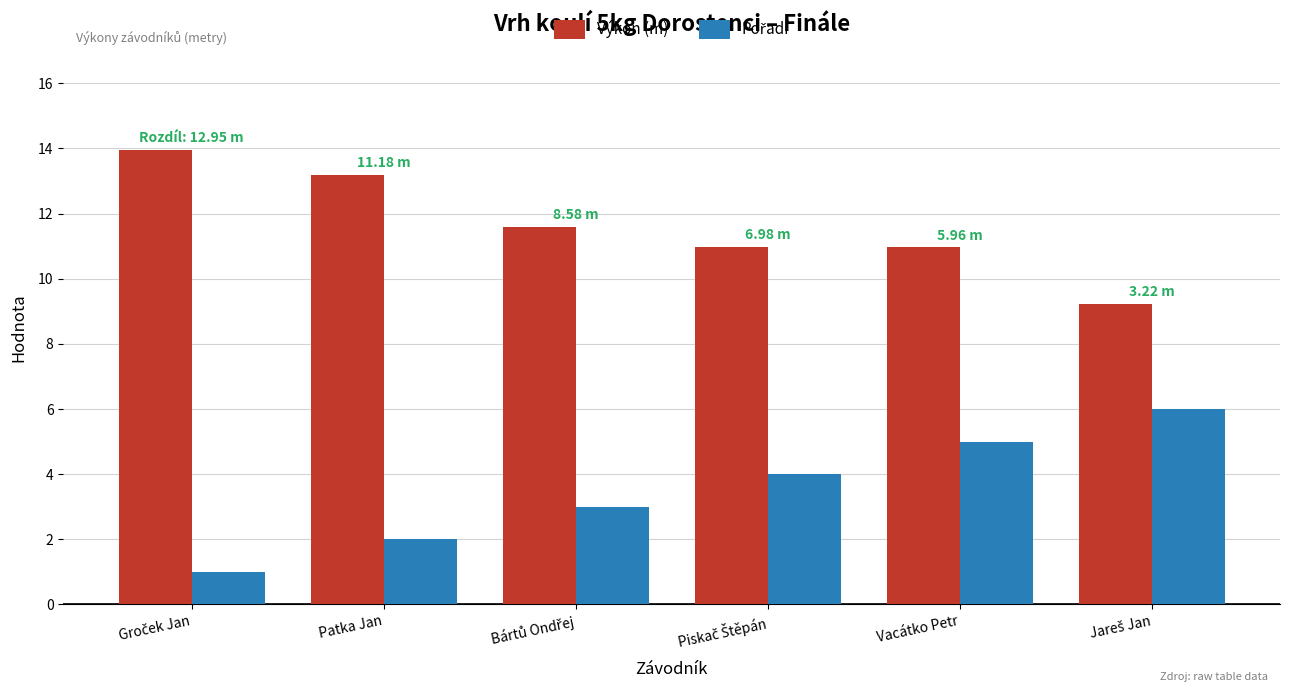

What is the total value across all series at Vacátko Petr?

16.0